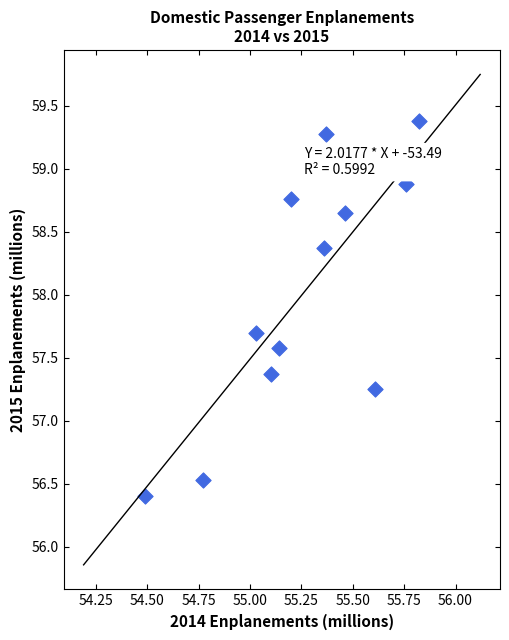

What is the average Y value?

58.0